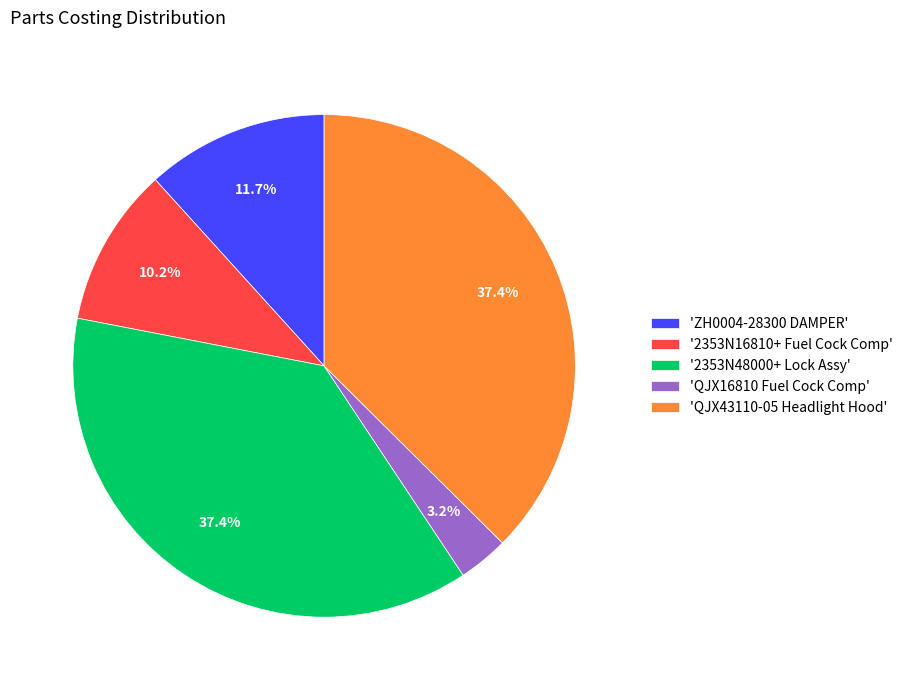

Between '2353N16810+ Fuel Cock Comp' and 'QJX43110-05 Headlight Hood', which is larger?

'QJX43110-05 Headlight Hood'